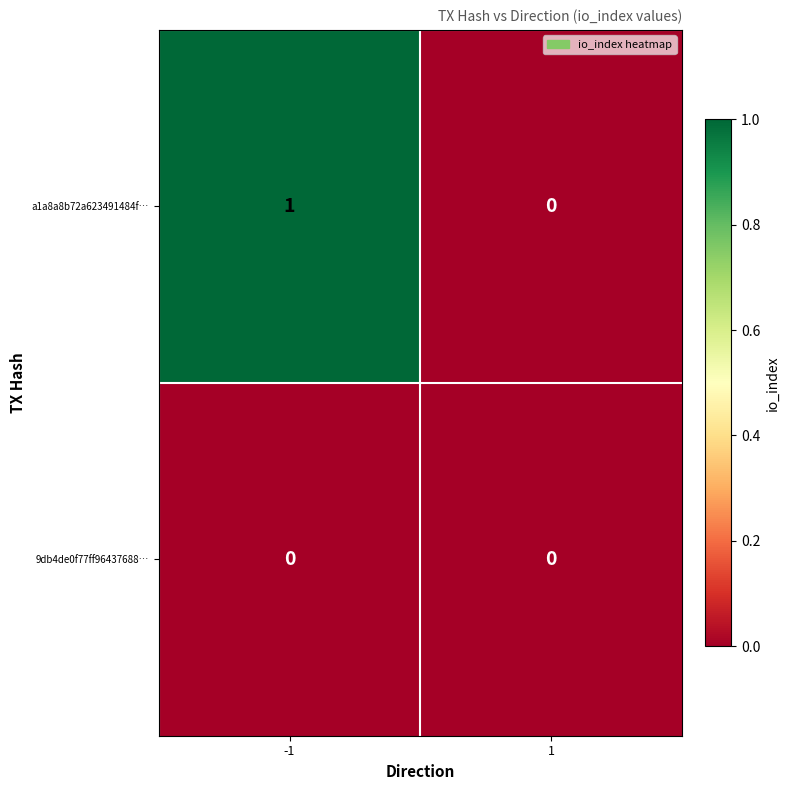

Is the value of 9db4de0f77ff96437688… at 1 greater than the value of a1a8a8b72a623491484f… at -1?

No